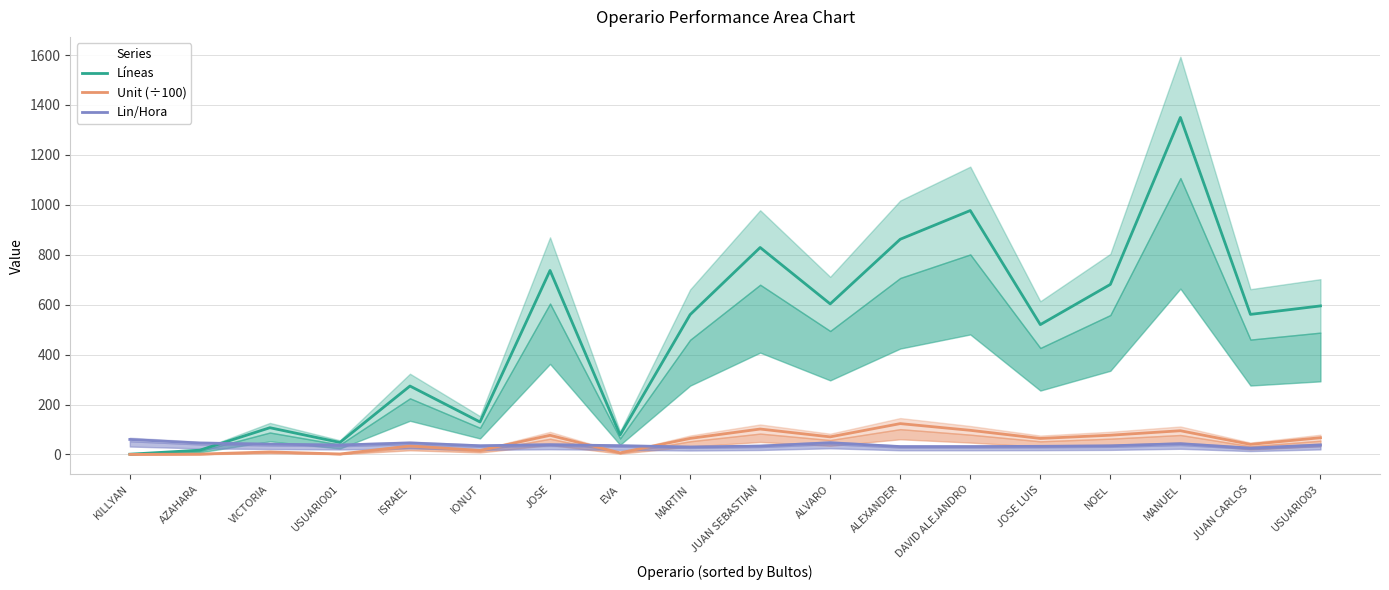

How many interior local valleys does the Líneas series have?

6